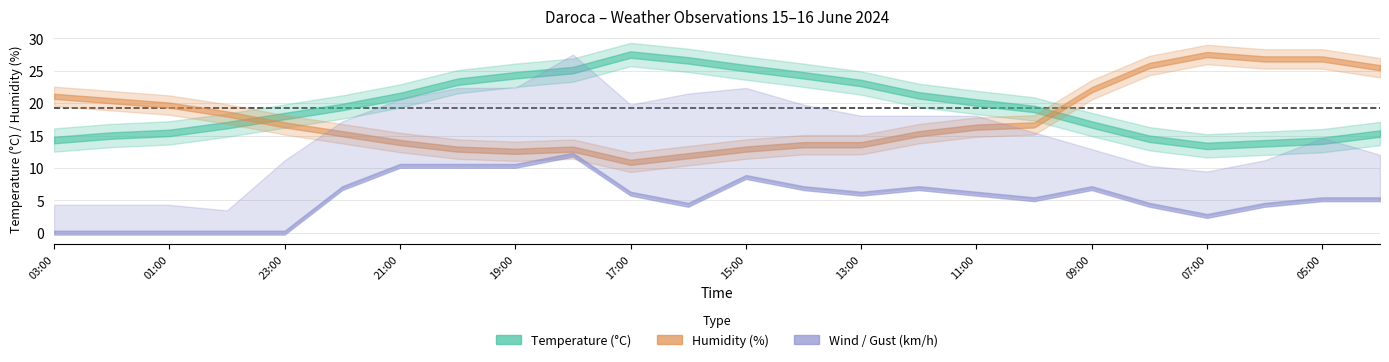

How many lines are shown in the chart?

4